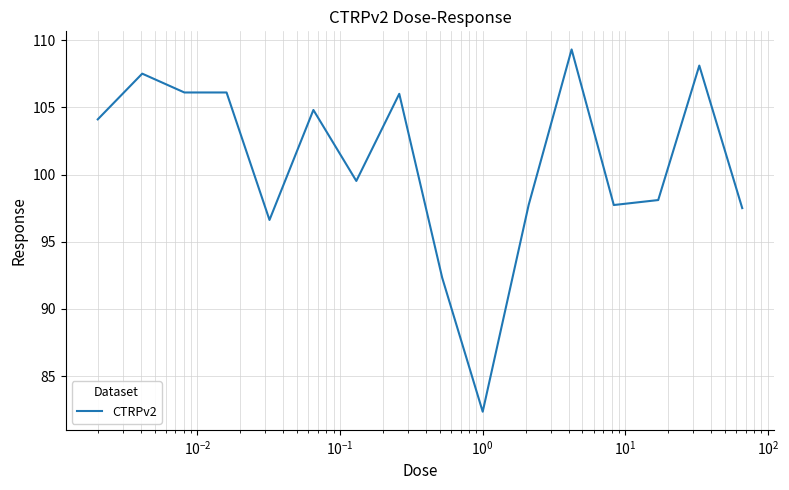

What is the difference between the maximum and minimum values?

26.9